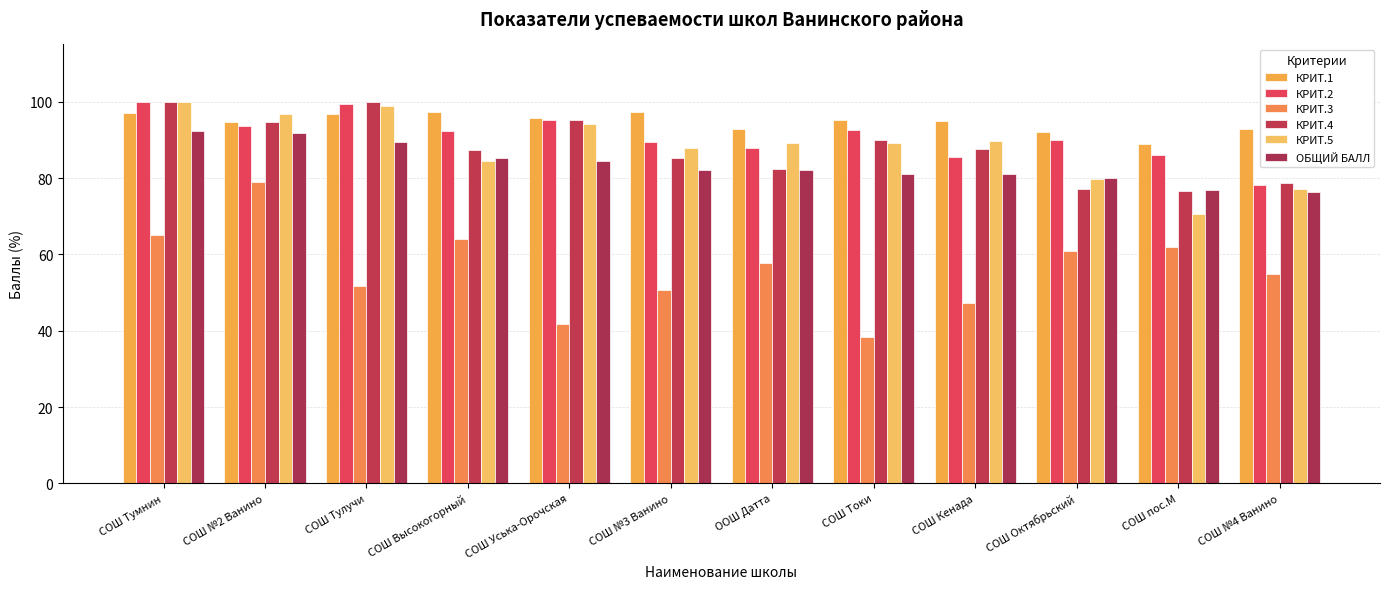

How many bars are there in total?

72